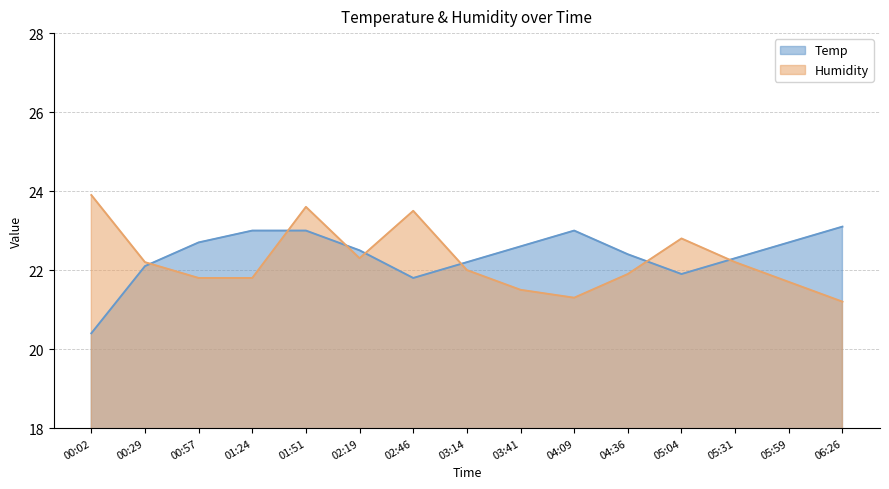

At which category is the sum across all series the highest?

01:51